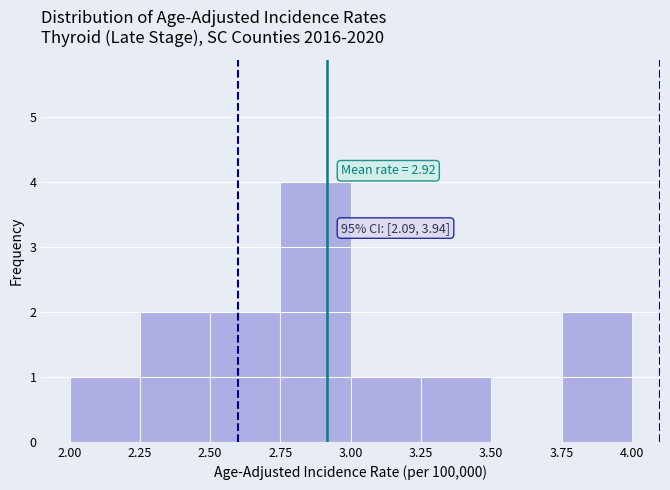

Which range on the x-axis has the tallest bar?

2.75 to 3.00